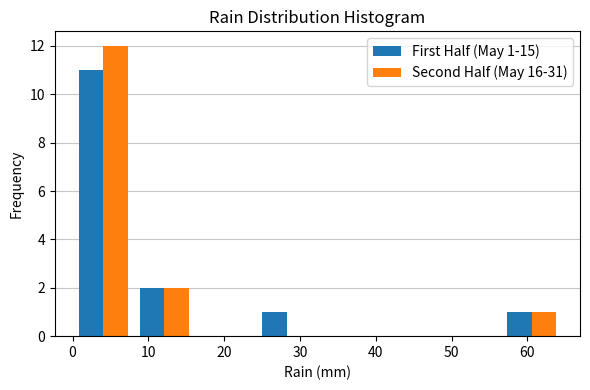

In the First Half (May 1-15) series, which range on the x-axis has the tallest bar?

0 to 8